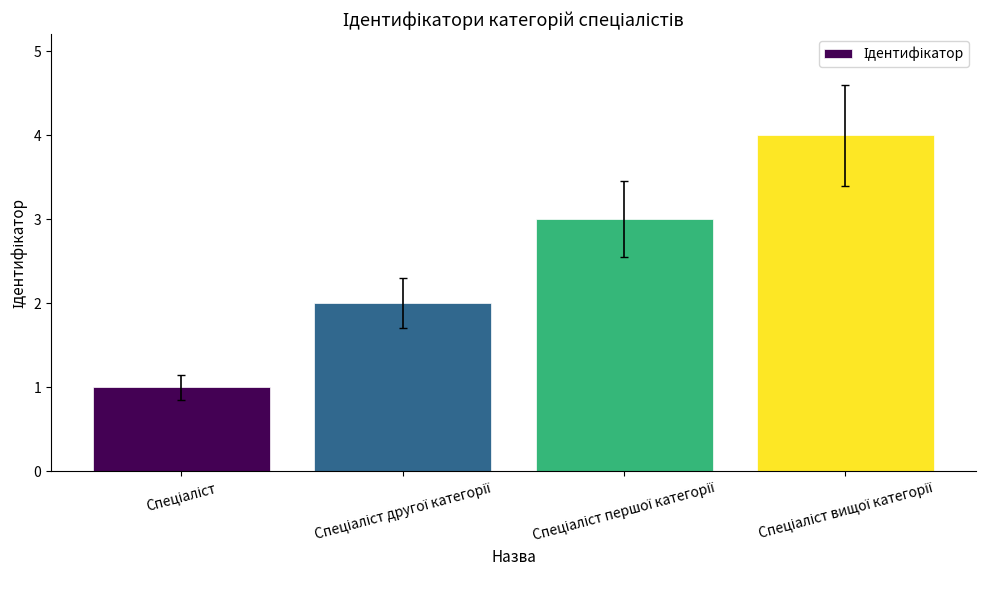

What is the minimum value shown in the chart?

1